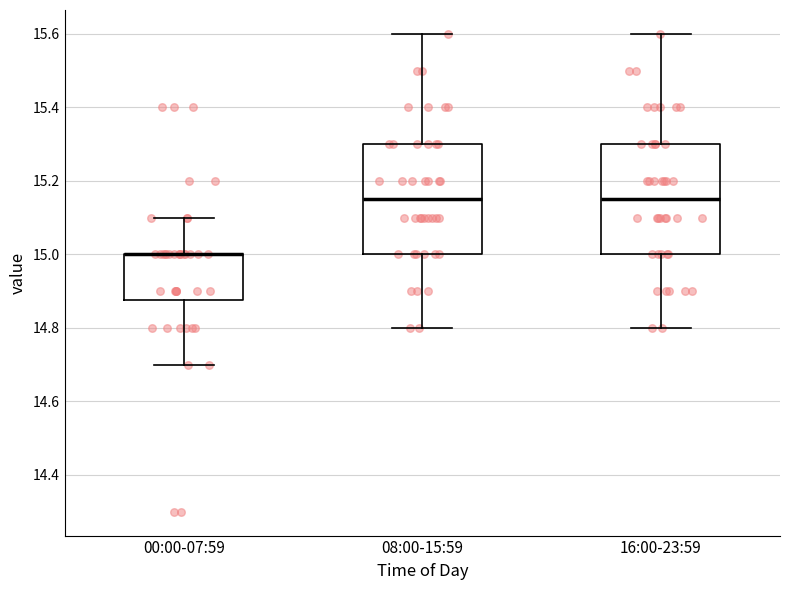

Reading left to right, read every box against the y-axis: the position of its median line, the range the box covers, and the ends of its whiskers. The values are not printed on the chart, so give them approximately, as read against the axis.

00:00-07:59: median 15.00 (drawn on the box's upper edge), box 14.88 to 15.00, whiskers 14.70 to 15.10
08:00-15:59: median 15.16, box 15.00 to 15.30, whiskers 14.80 to 15.60
16:00-23:59: median 15.16, box 15.00 to 15.30, whiskers 14.80 to 15.60